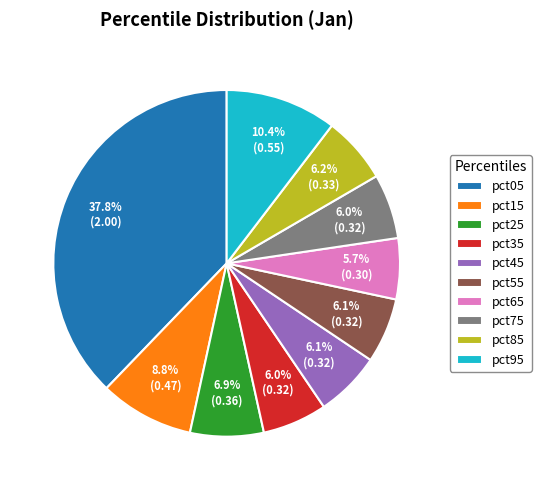

Is there a majority slice in this chart?

No